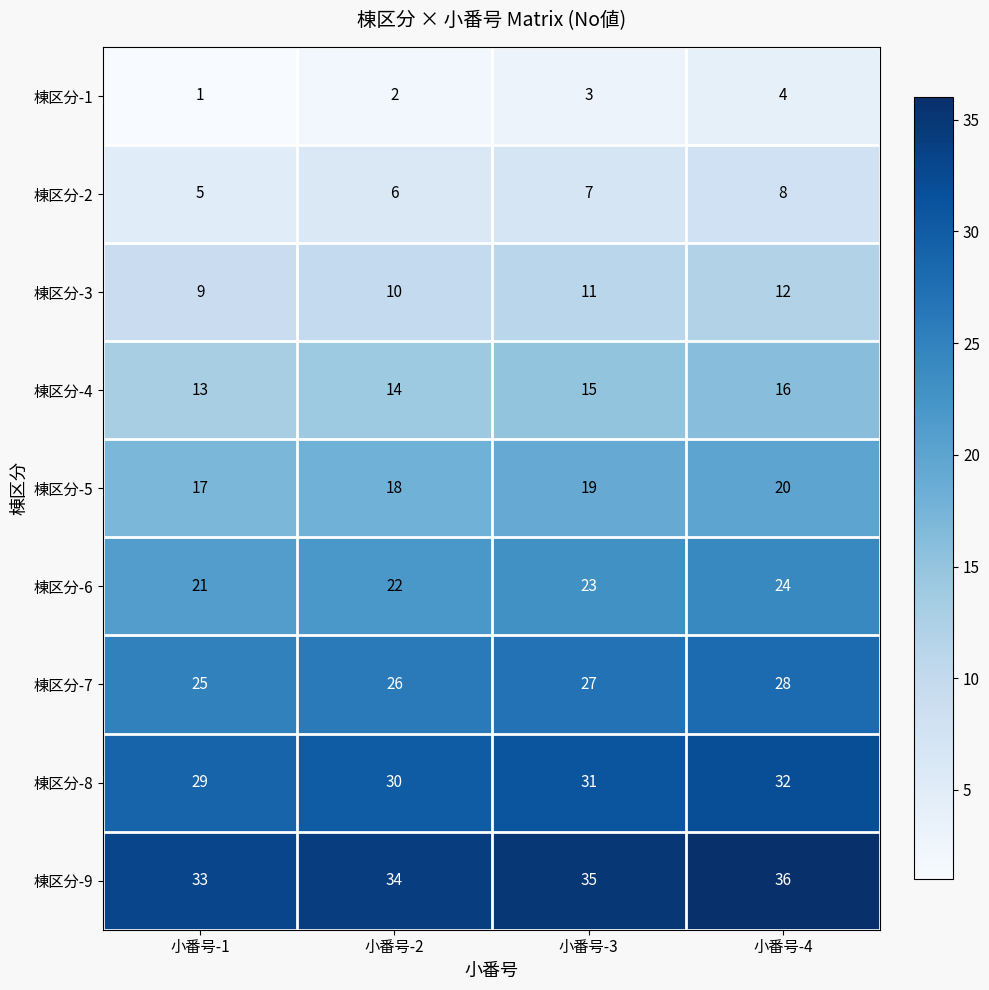

The 棟区分-4 series shows 13 at 小番号-1. True or false?

True